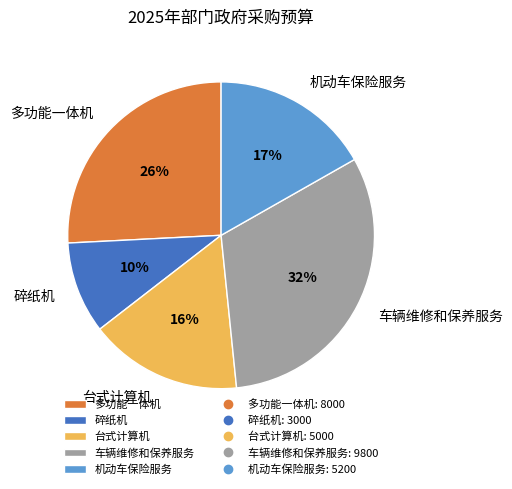

Which slice is the smallest?

碎纸机